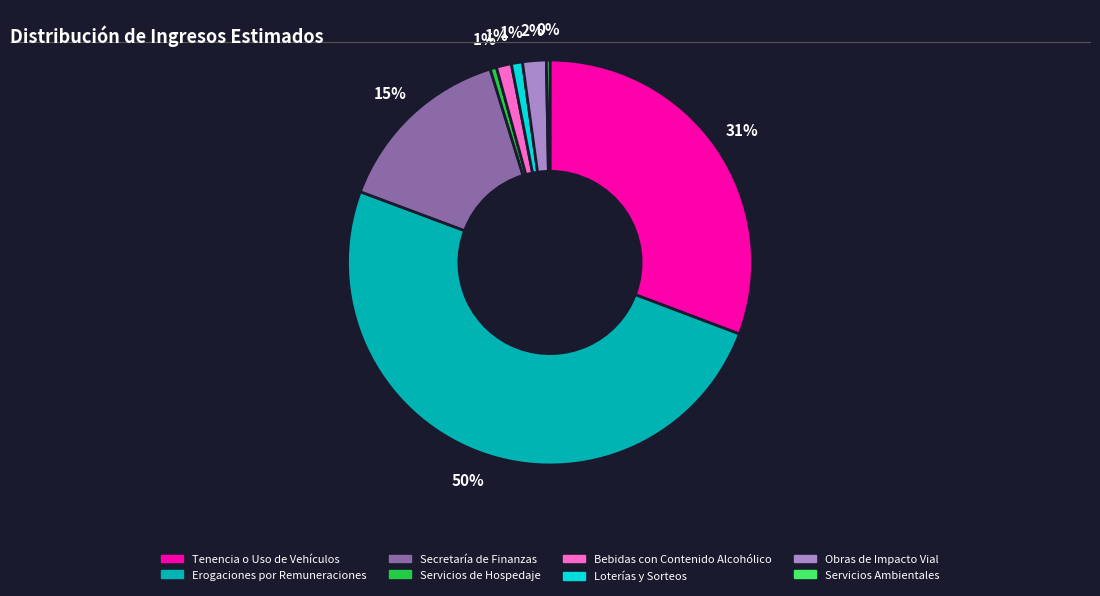

What is the largest slice in the pie chart?

Erogaciones por Remuneraciones